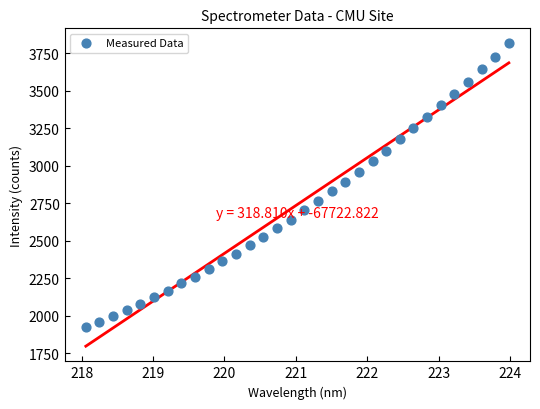

What is the range of X values (max minus min)?

5.9